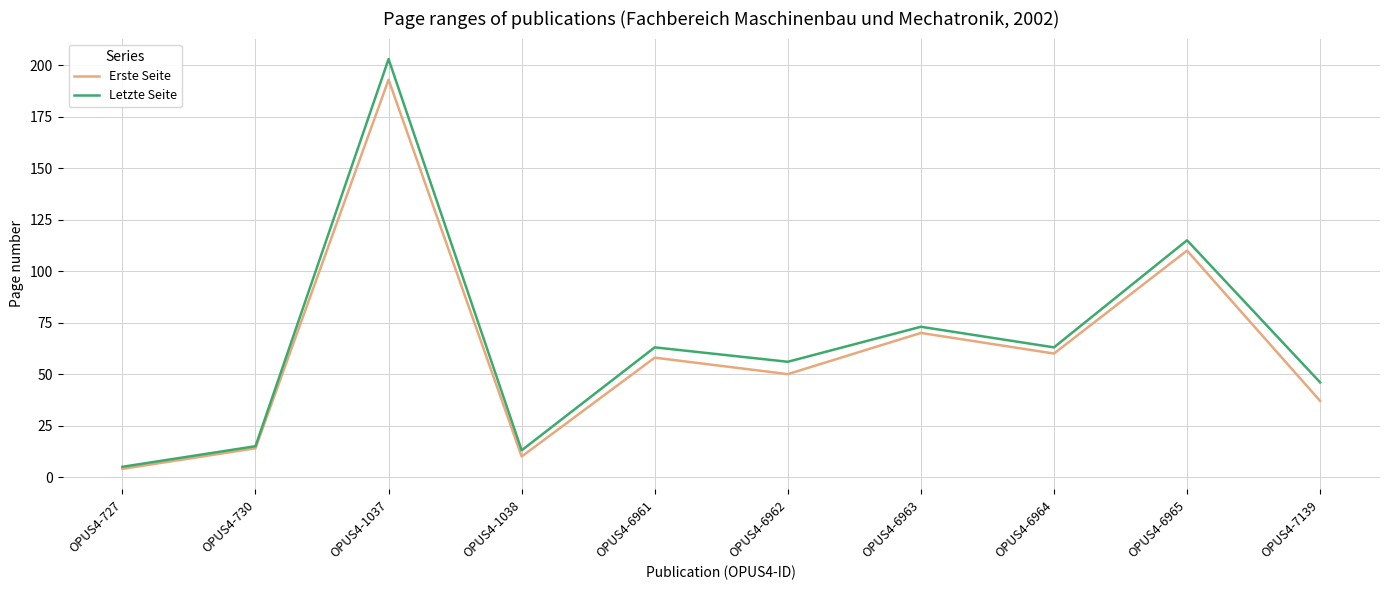

Which series changed the most between OPUS4-1038 and OPUS4-6965?

Letzte Seite